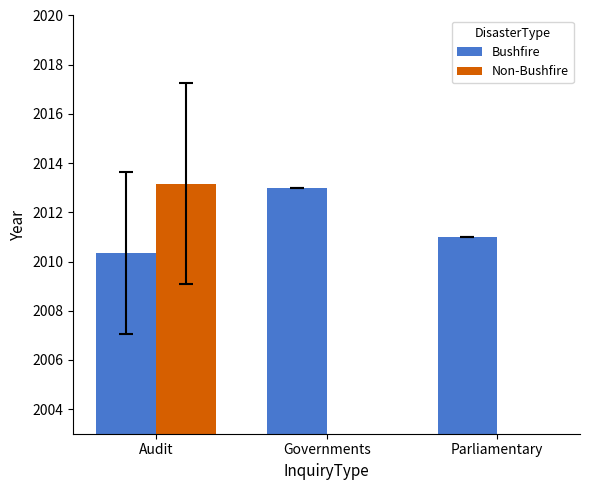

Is the value of Non-Bushfire at Governments greater than the value of Bushfire at Parliamentary?

No